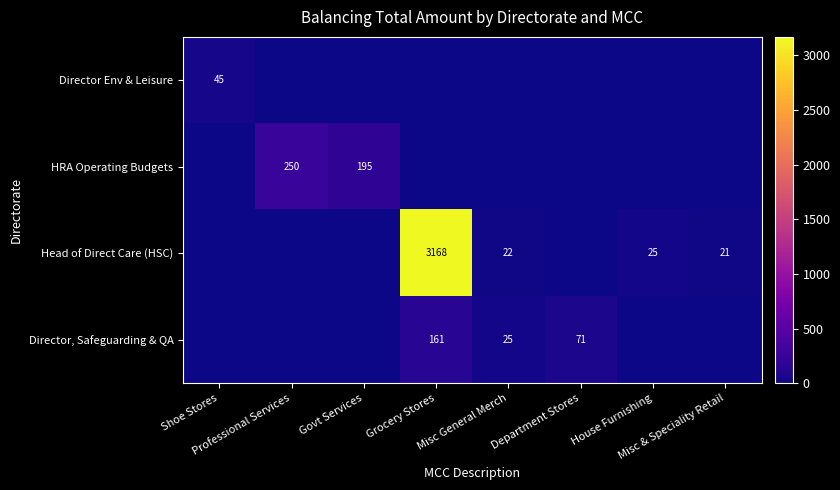

At how many categories does at least one series exceed 2467?

1